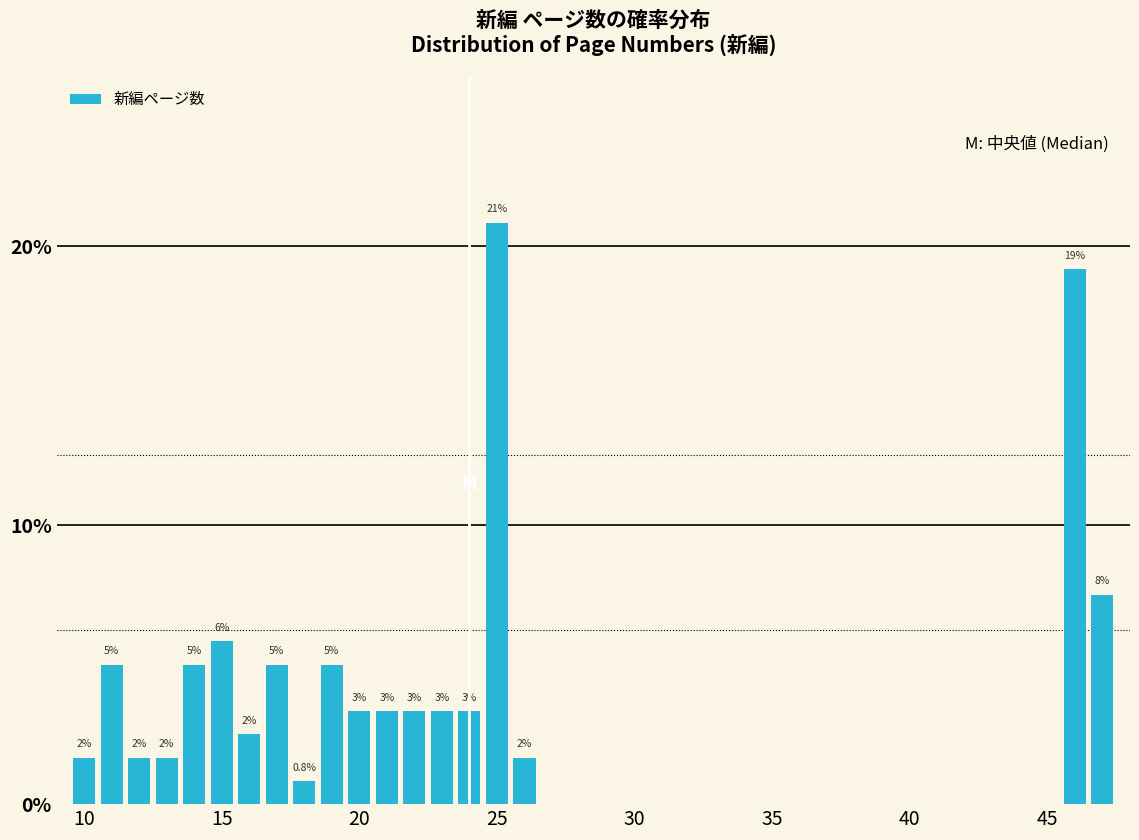

Read against the x-axis, roughly where is the centre of the tallest bar?

25.0